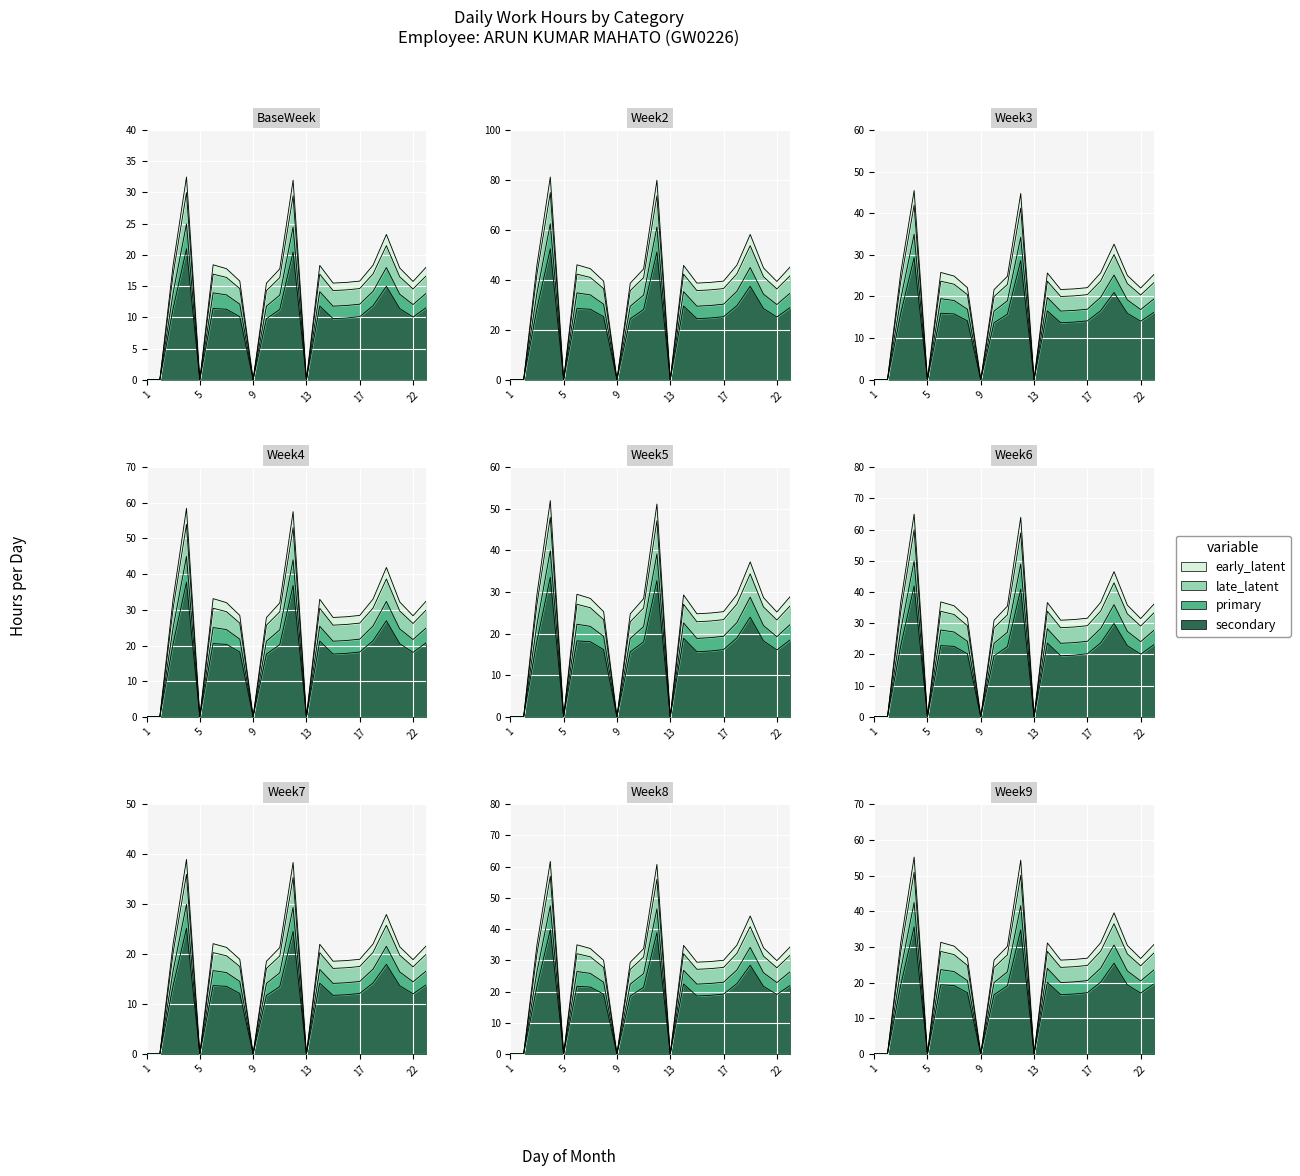

At which label does early_latent reach its minimum?

1